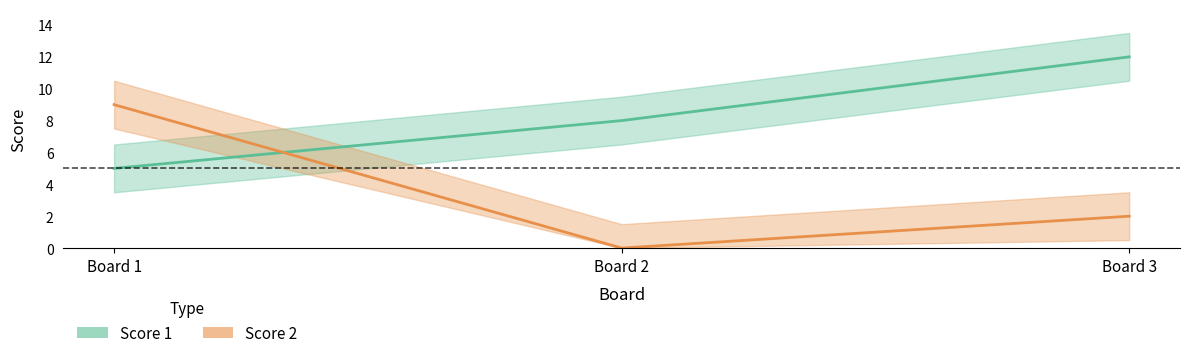

How many series are shown in this chart?

2